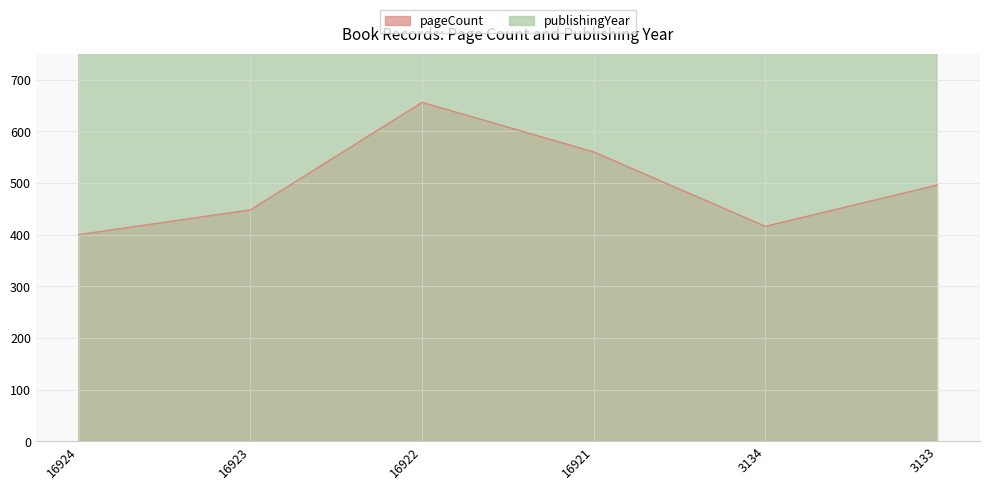

Reading left to right, extract all data points from this chart.

pageCount: 16924=400	16923=448	16922=656	16921=560	3134=416	3133=496
publishingYear: 16924=1994	16923=1994	16922=1994	16921=1994	3134=1993	3133=1993